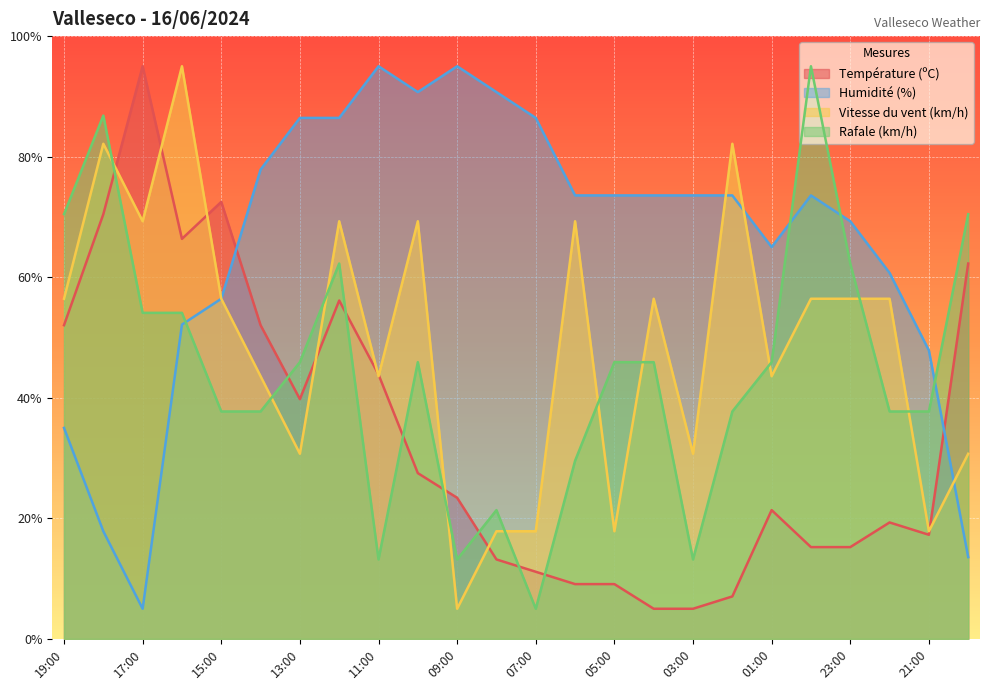

What is the difference between the second highest and minimum values in the Rafale (km/h) series?

81.8